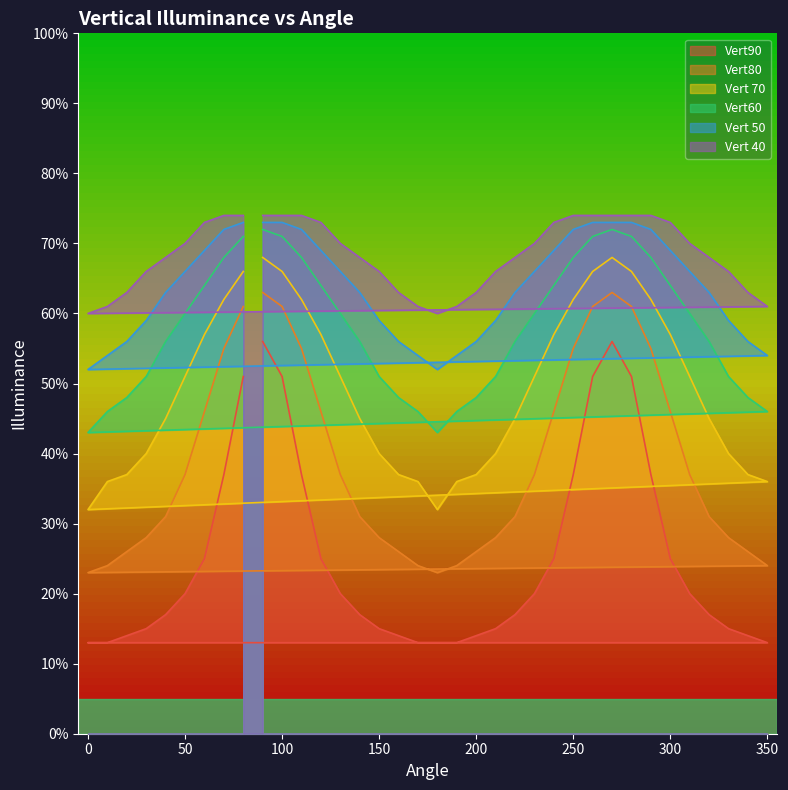

Rank the series at 330 from highest to lowest value.

Vert 40, Vert 50, Vert60, Vert 70, Vert80, Vert90